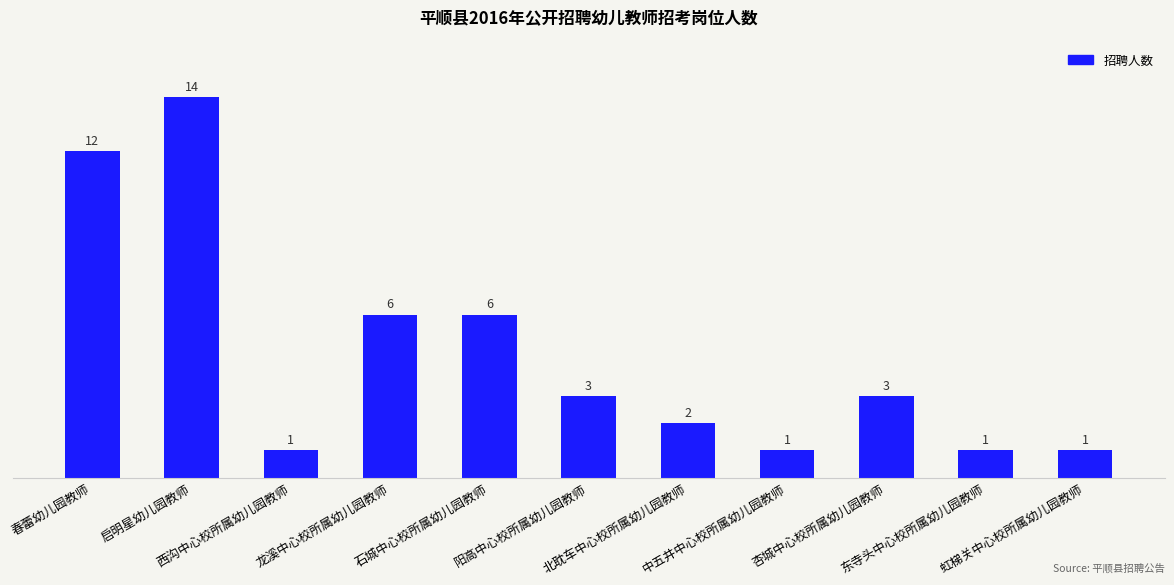

At which label does the data first exceed 3?

春蕾幼儿园教师